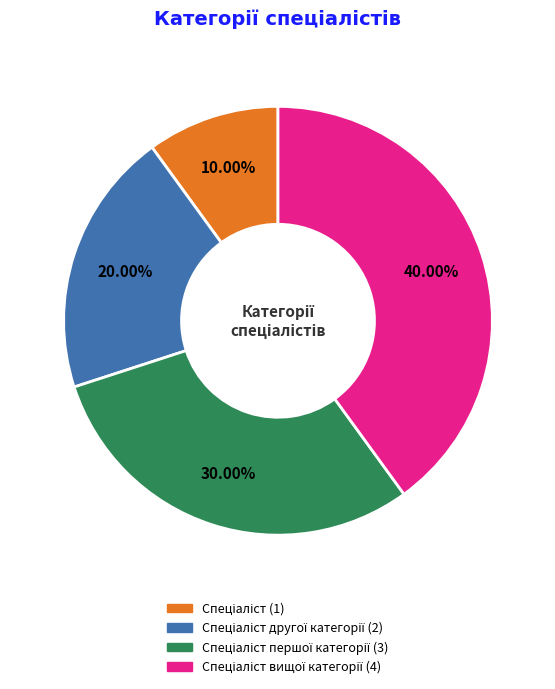

How many slices are in this pie chart?

4